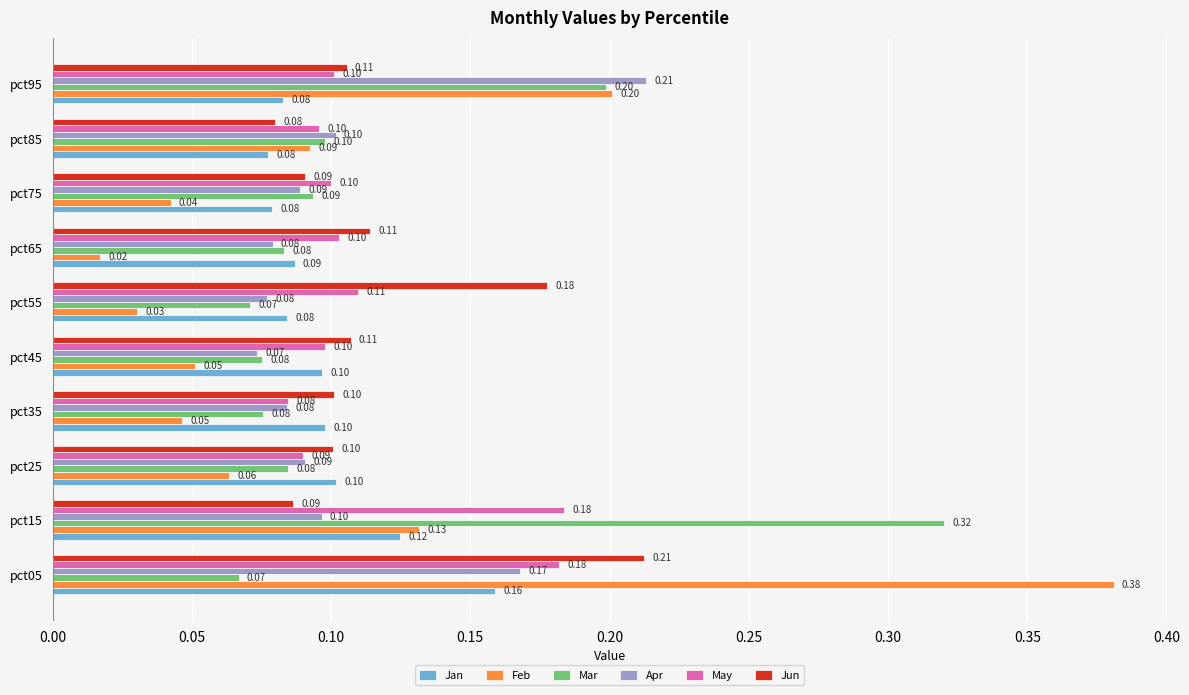

Which series has the largest range (max minus min)?

Feb